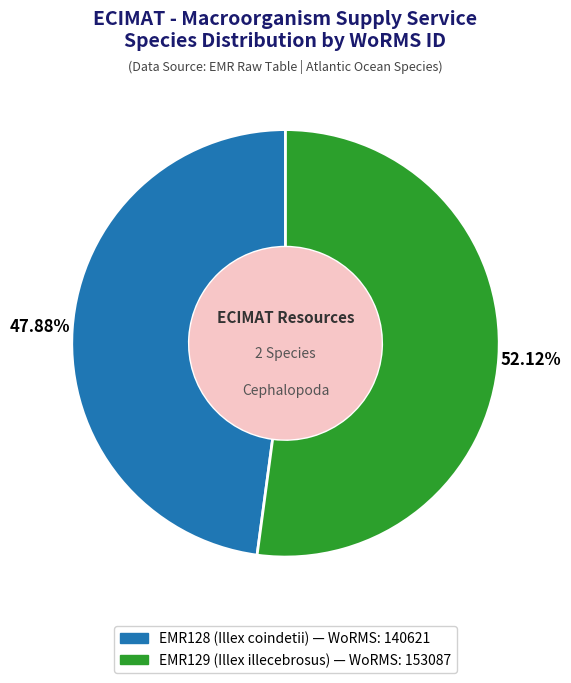

How many slices are in this pie chart?

2